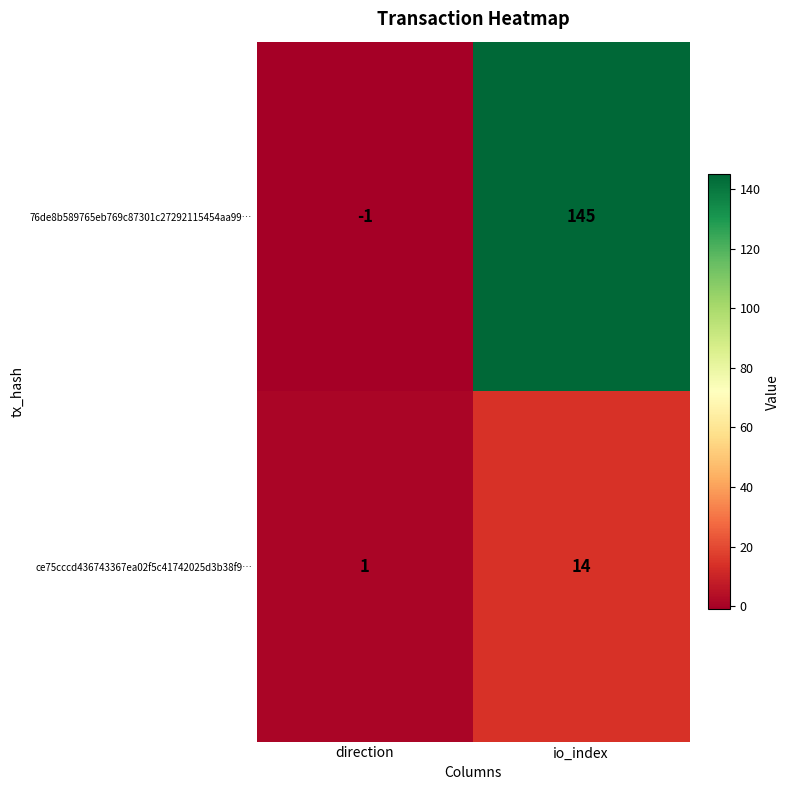

What is the greatest value displayed?

145